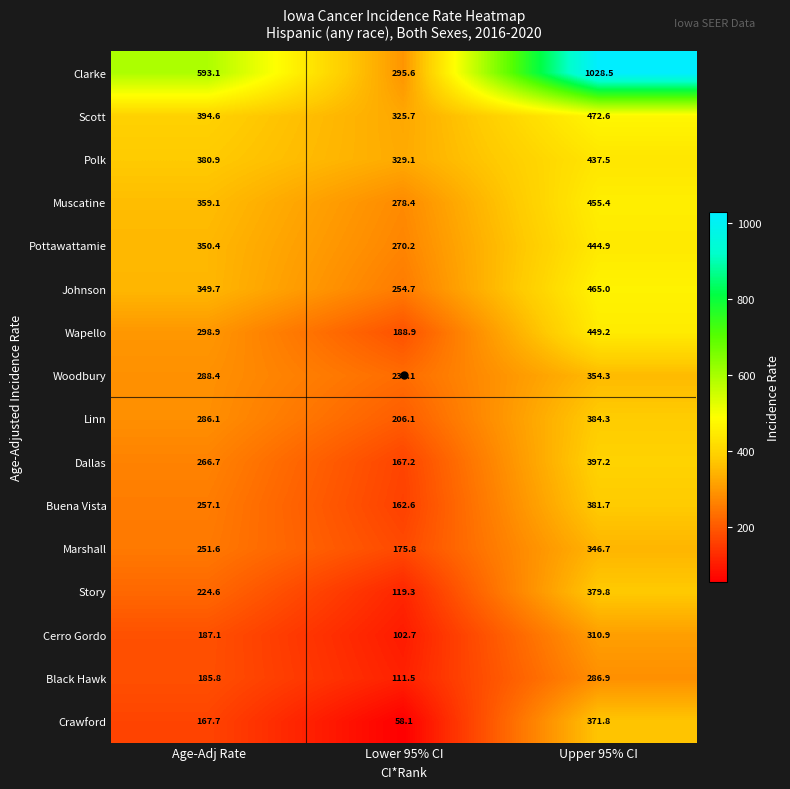

What is the greatest value displayed?

1028.5